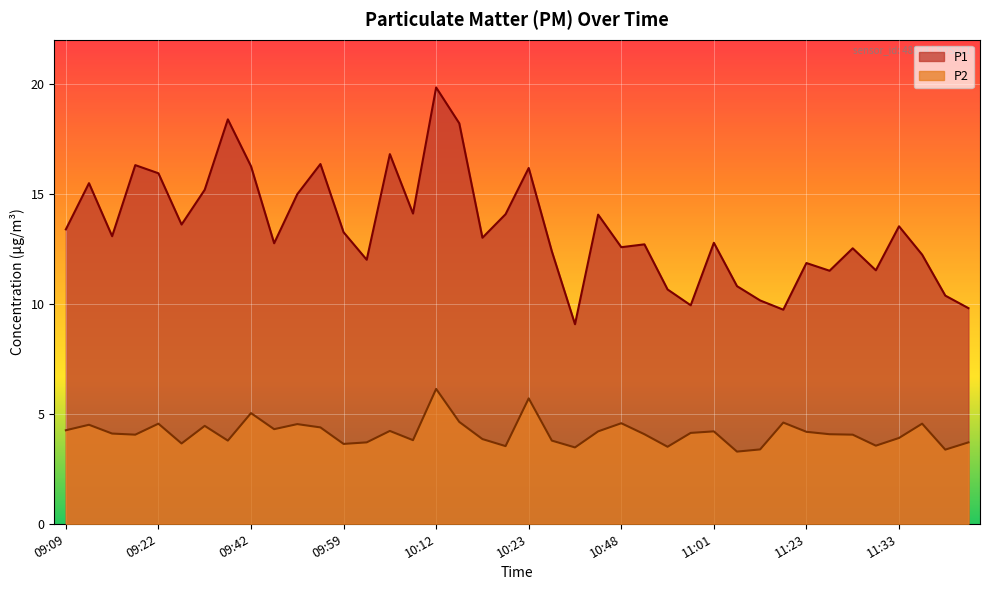

True or false: P1 has more than 1 points higher than both neighbors.

True